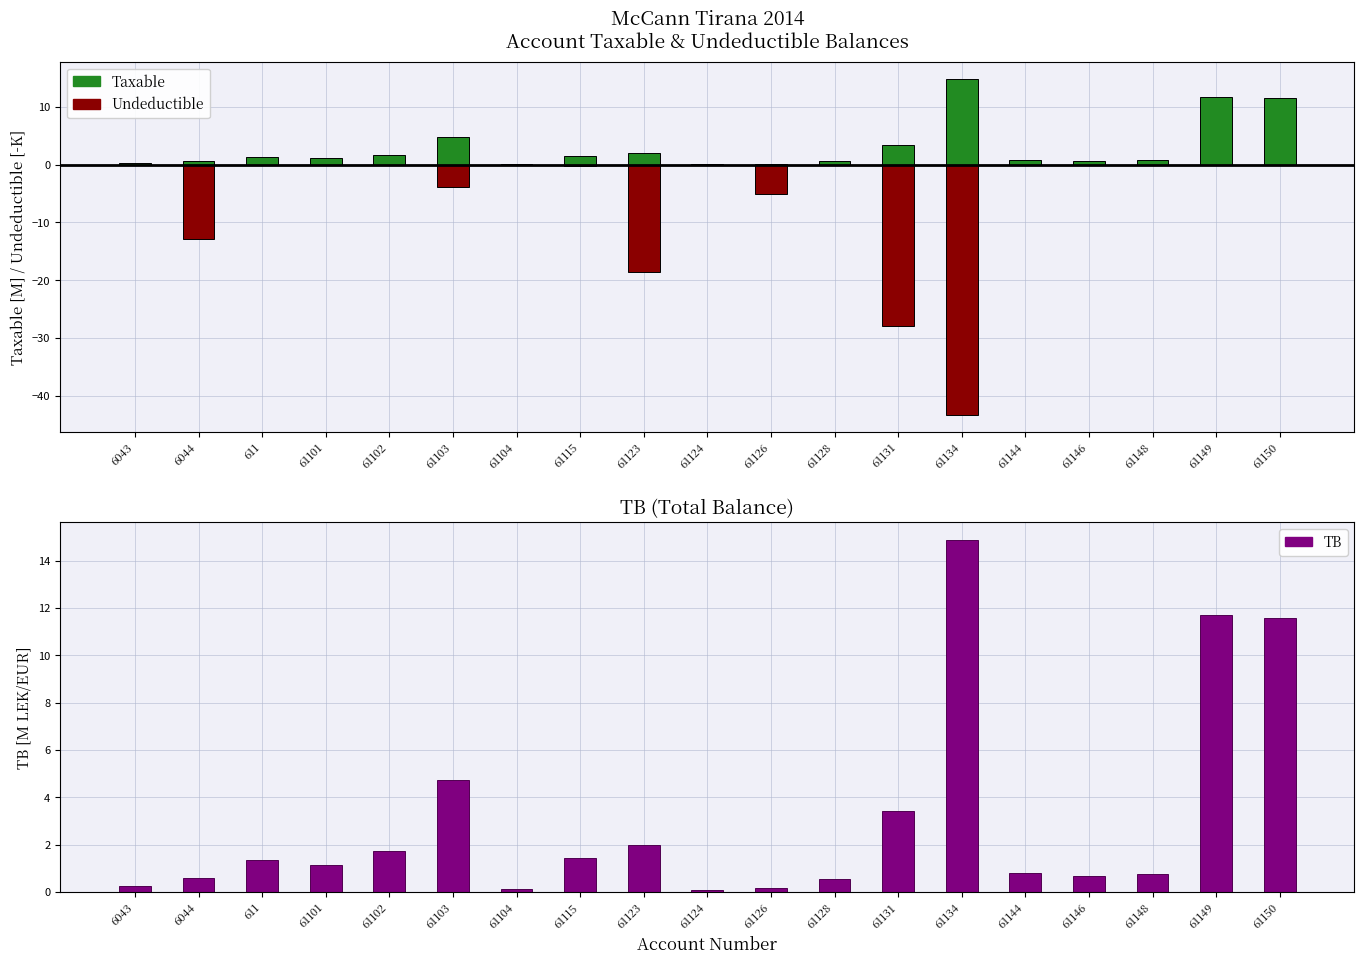

What is the spread (max minus min) of values at 61115?

1.7